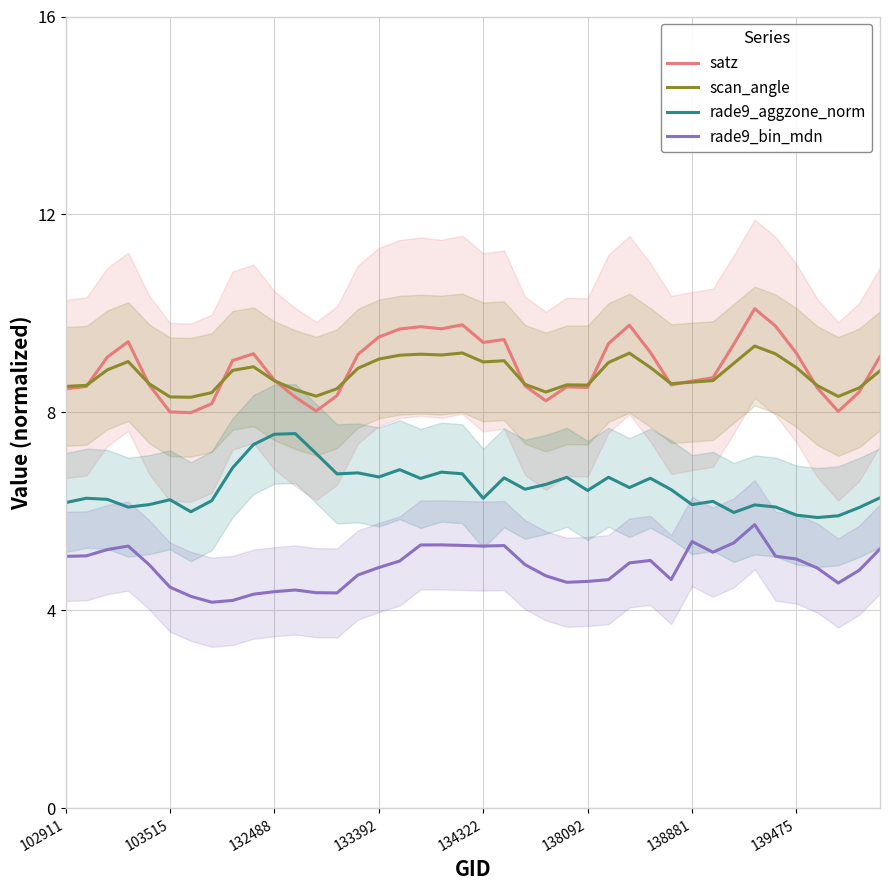

The value of rade9_aggzone_norm at 139475 is 5.9. True or false?

True